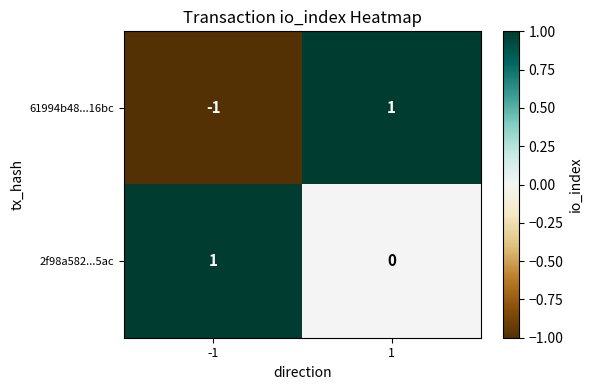

True or false: 61994b48...16bc has a value of 1 at 1.

True